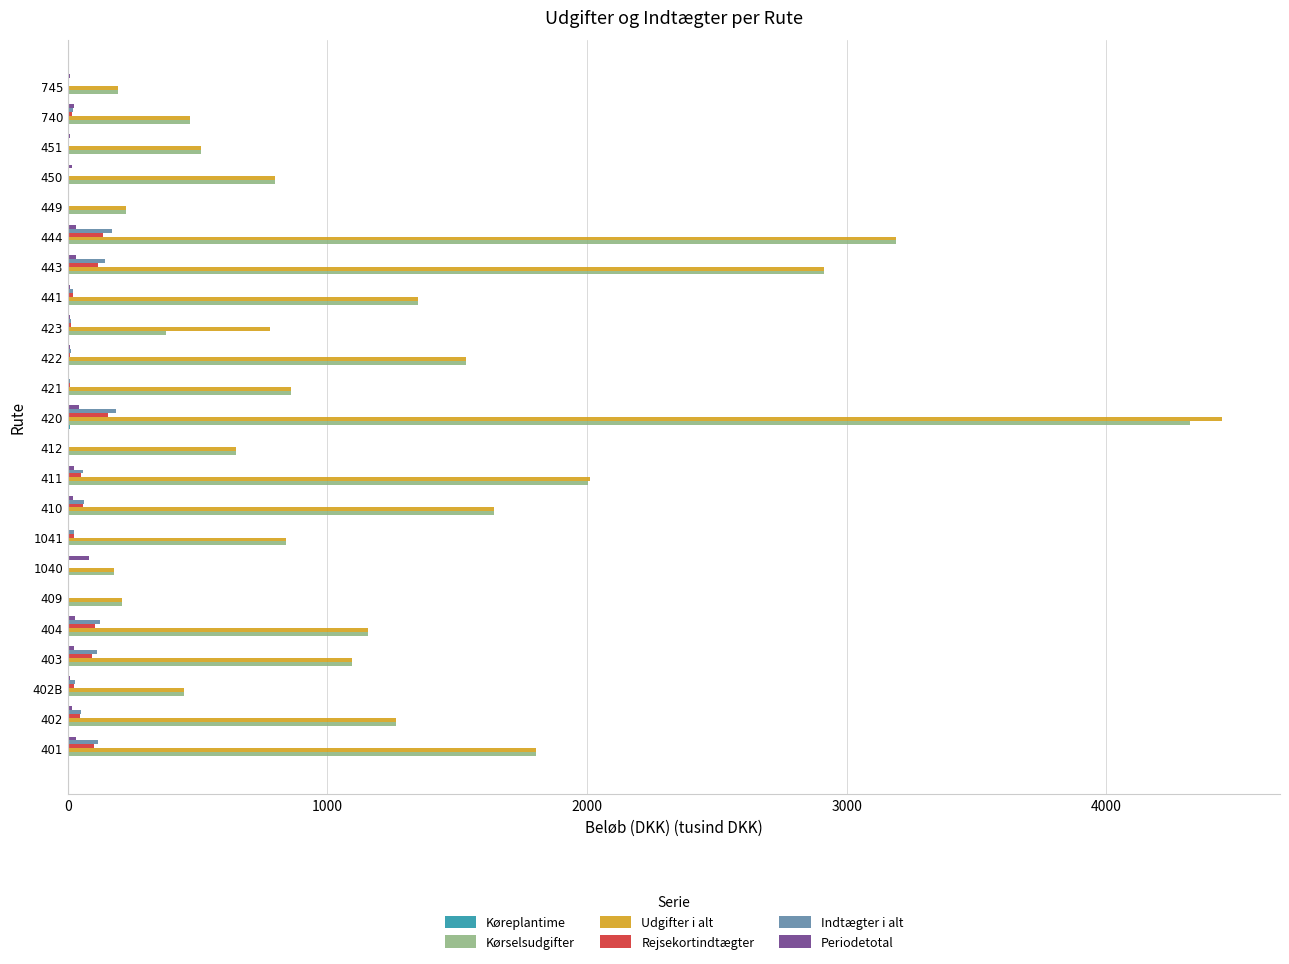

At which category does the chart reach its peak across all series?

420